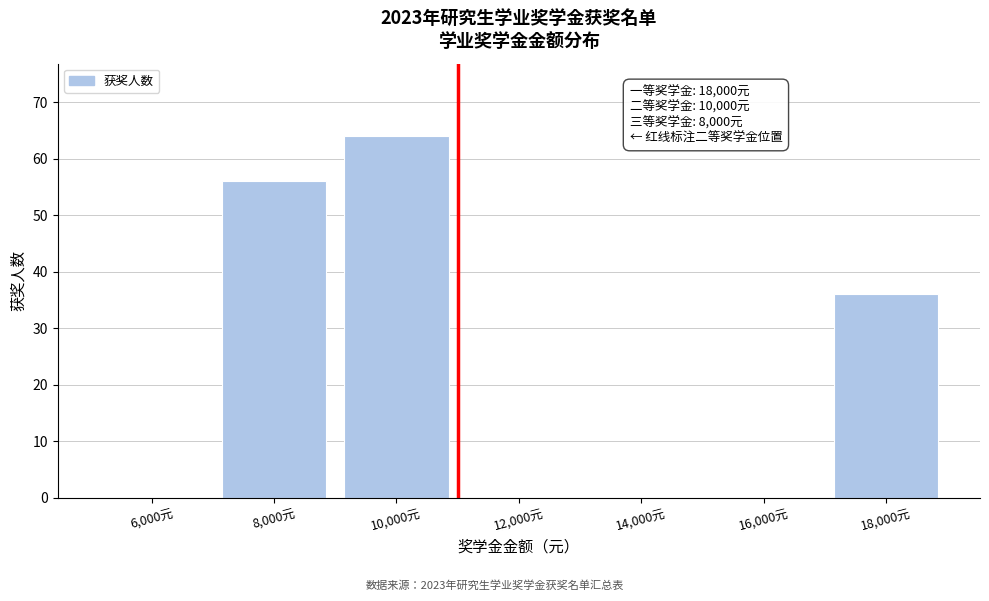

Reading right to left, transcribe all the data shown in this chart.

18,000元=36	16,000元=0	14,000元=0	12,000元=0	10,000元=64	8,000元=56	6,000元=0